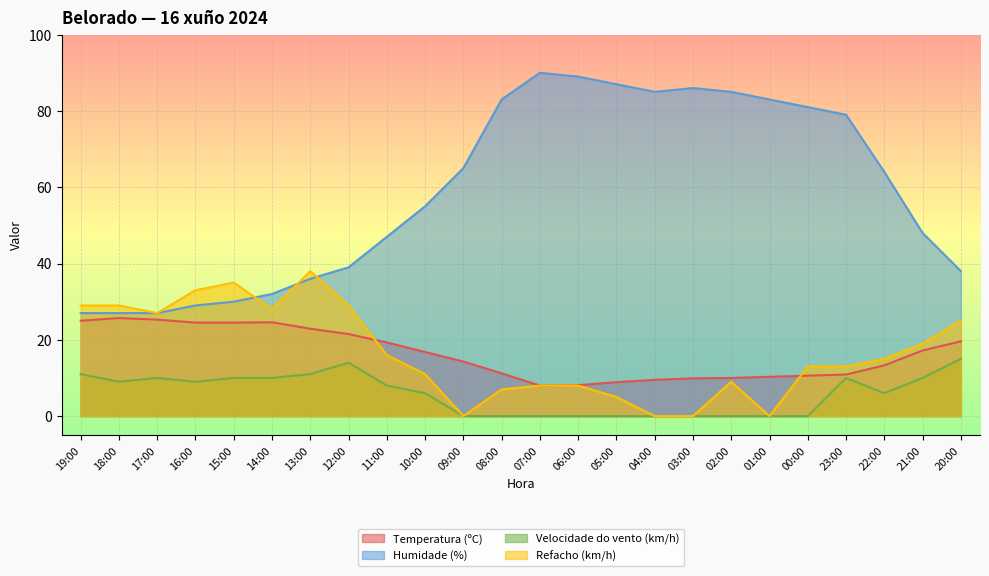

What are all the series names shown in the legend?

Temperatura (ºC), Humidade (%), Velocidade do vento (km/h), Refacho (km/h)